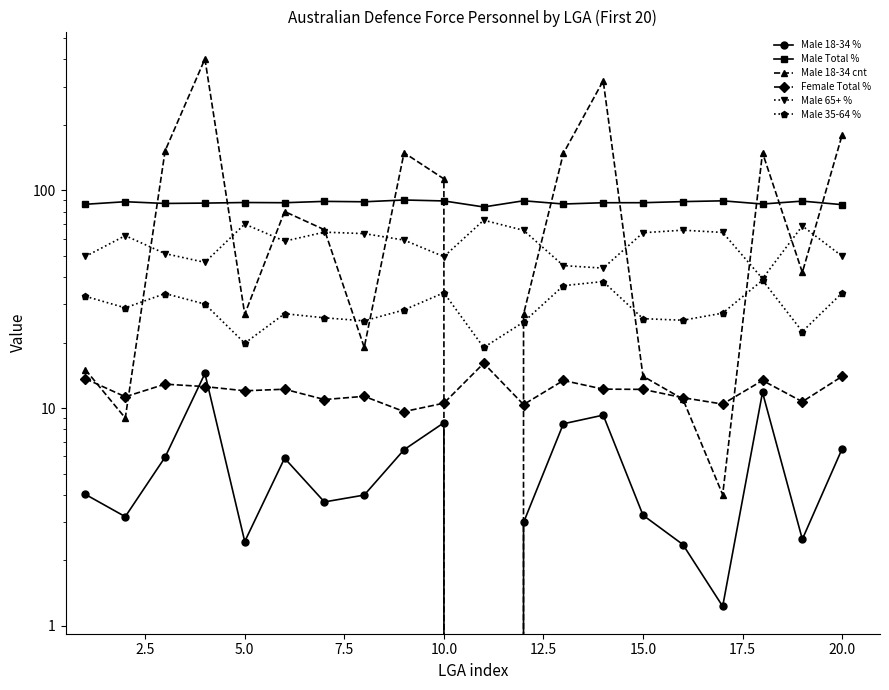

What is the value of the Male 65+ % point at the 20th from the left?

49.8